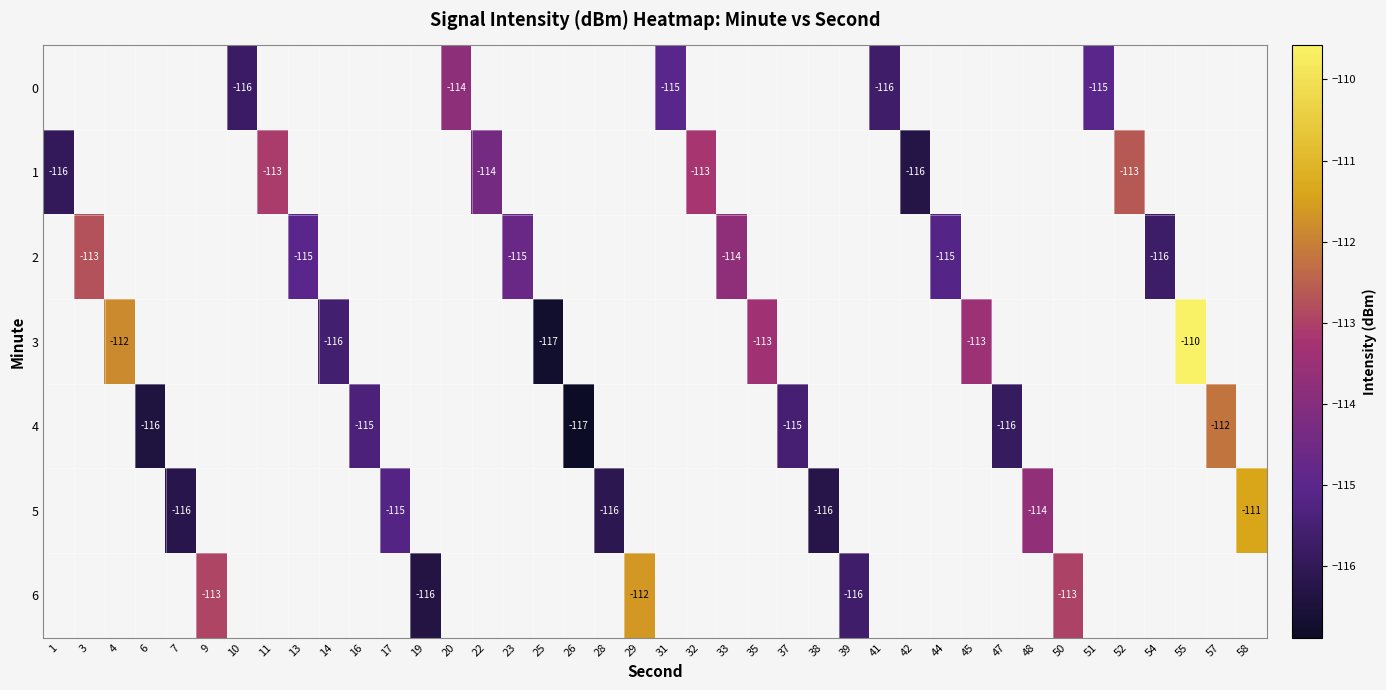

How many data points does each series have?

40